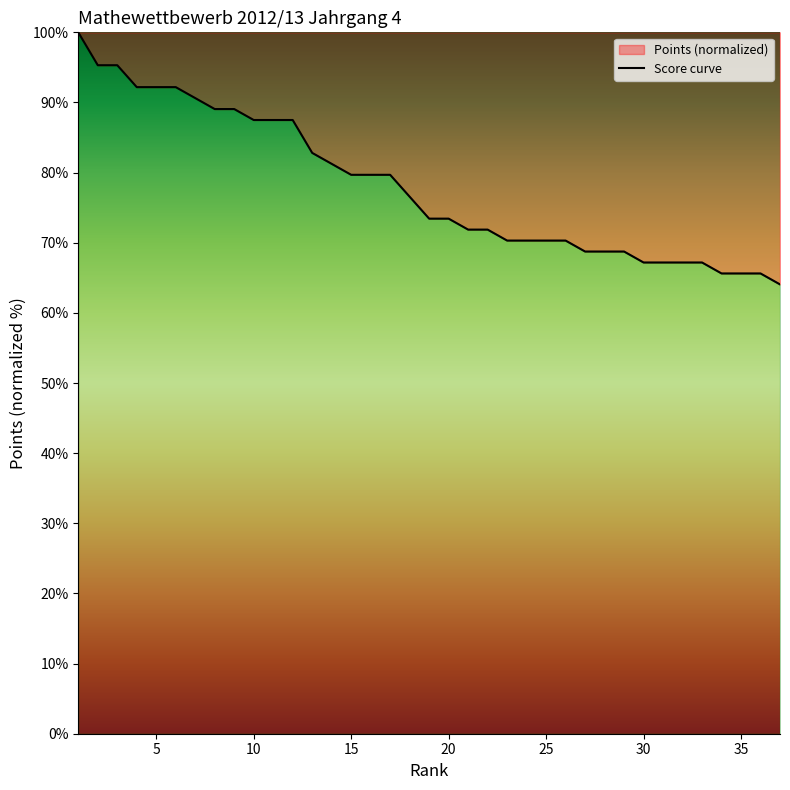

How many data points are above 73?

20